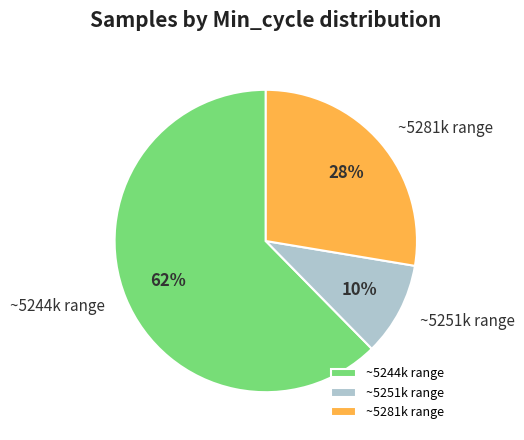

To the nearest percent, what is the average slice percentage?

33%